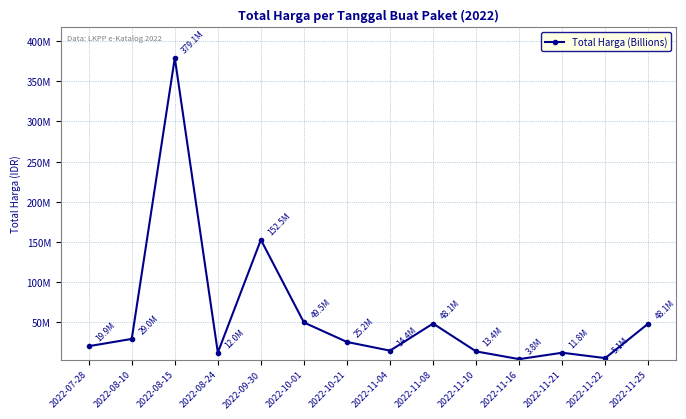

What is the label of the 10th point from the left?

2022-11-10